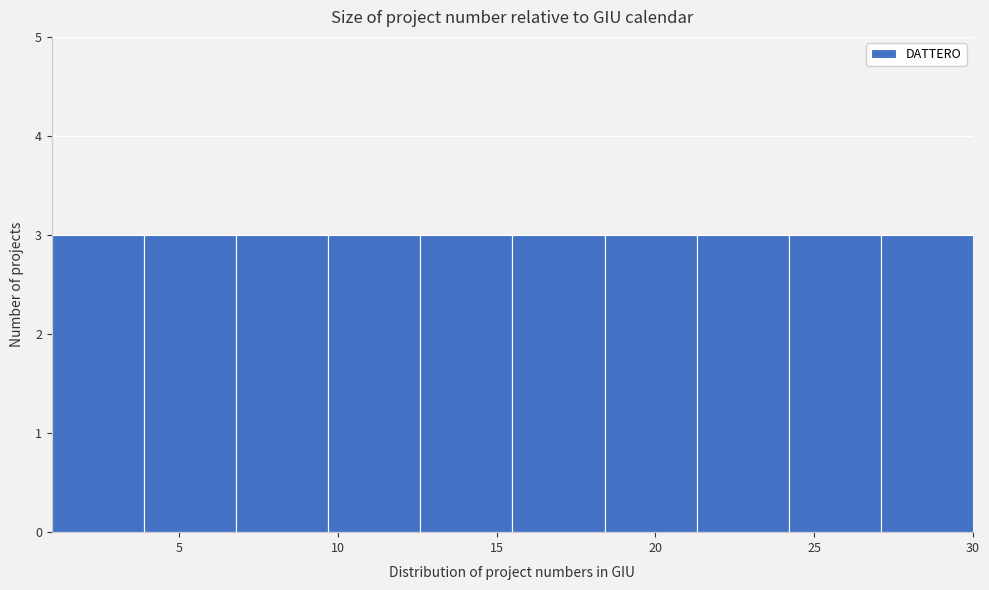

Reading left to right, transcribe this chart: for each bar, give the range it covers on the x-axis and its height. Neither the bar edges nor the heights are printed on the chart, so give them approximately, as read against the axes.

1.0 to 3.9: 3
3.9 to 6.8: 3
6.8 to 9.7: 3
9.7 to 12.6: 3
12.6 to 15.5: 3
15.5 to 18.4: 3
18.4 to 21.3: 3
21.3 to 24.2: 3
24.2 to 27.1: 3
27.1 to 30.0: 3